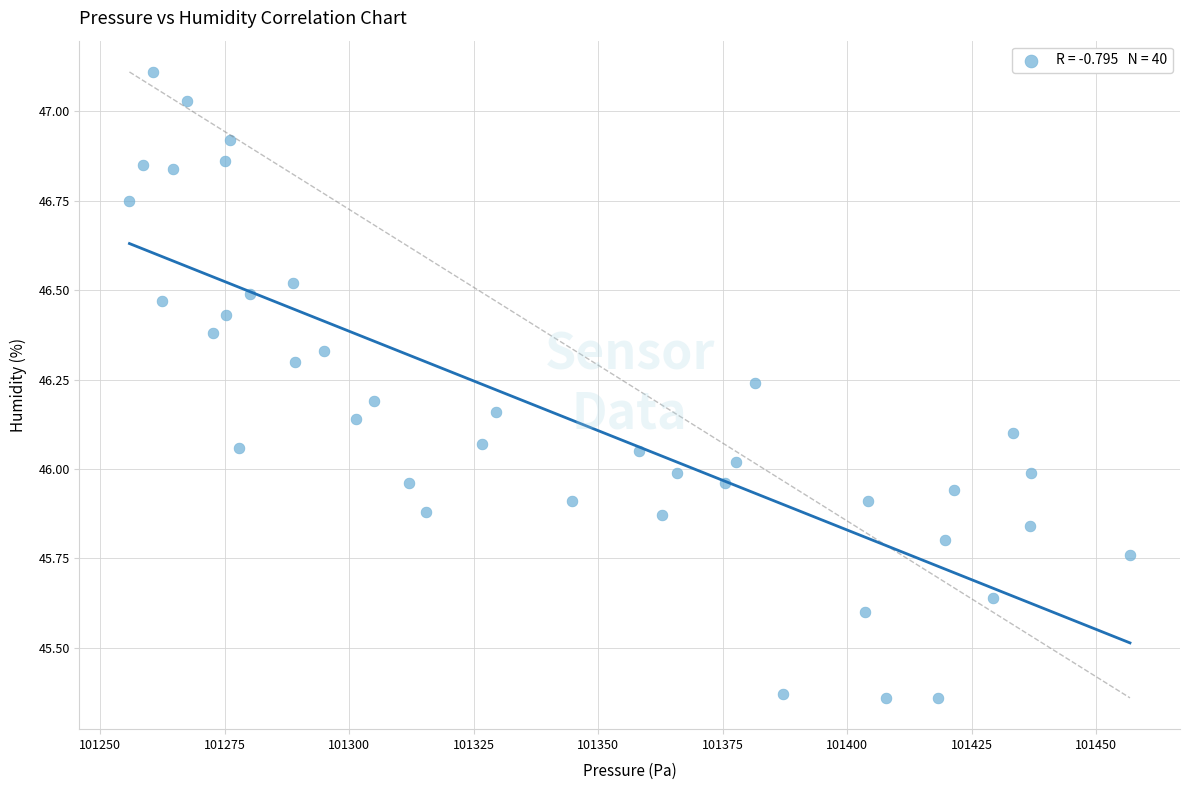

What is the range of X values (max minus min)?

200.8